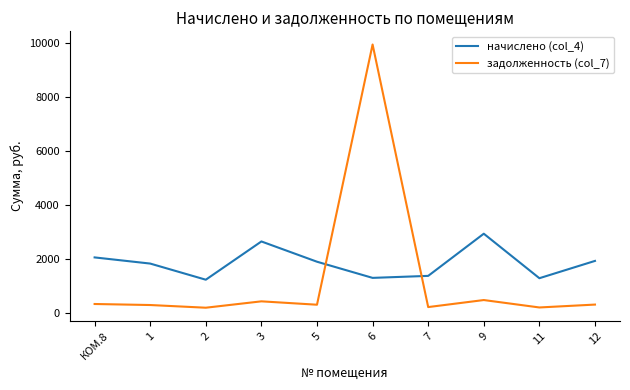

Which series ends up on top after the final intersection of начислено (col_4) and задолженность (col_7)?

начислено (col_4)